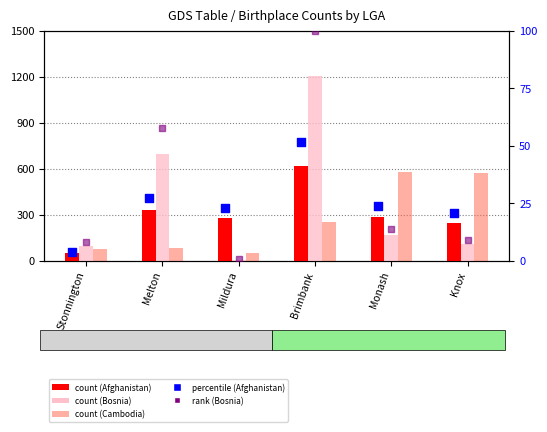

At how many categories does at least one series exceed 1105?

1